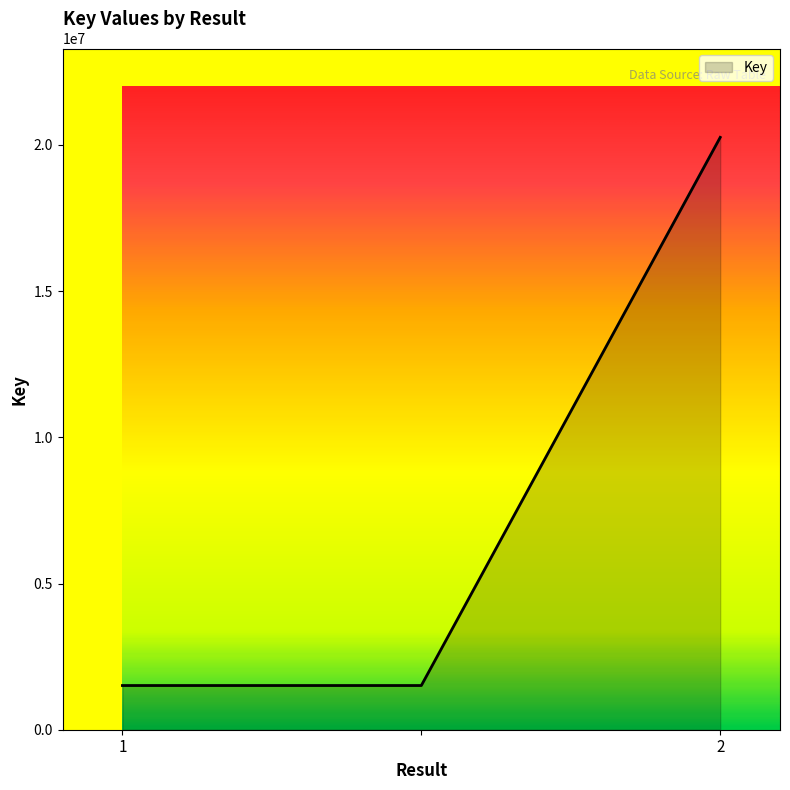

What is the minimum value shown in the chart?

1511809